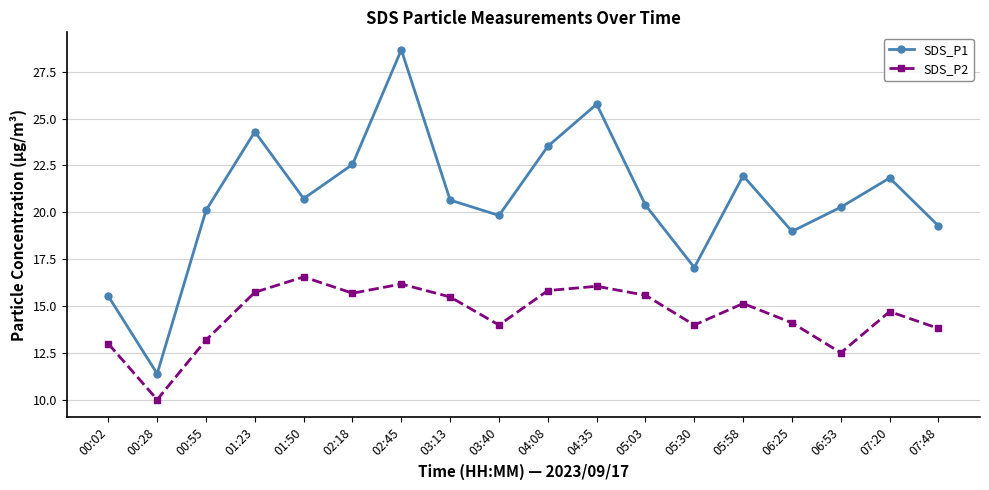

What are all the series names shown in the legend?

SDS_P1, SDS_P2